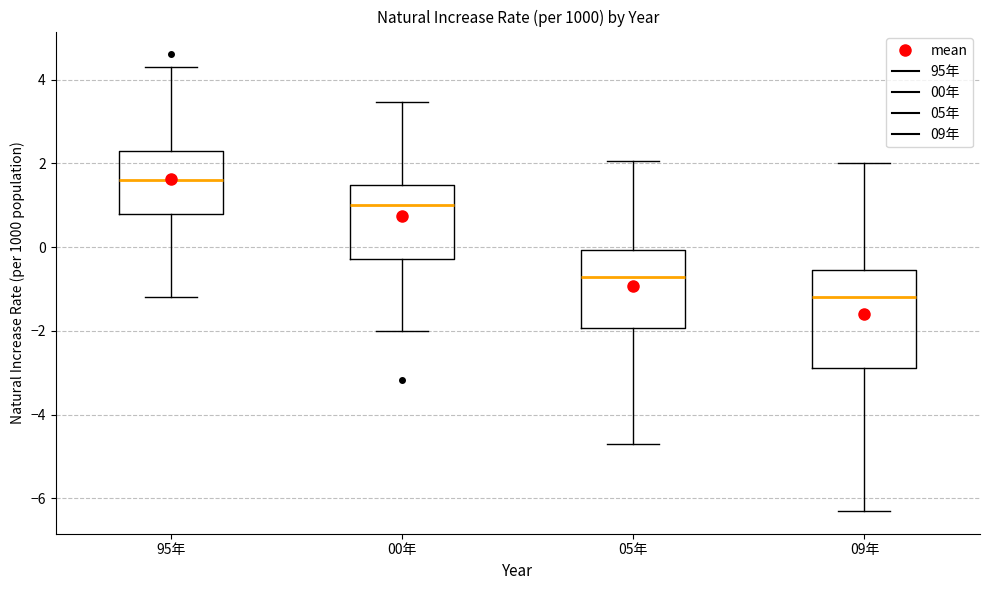

Reading left to right, transcribe this box plot: for each box, give where its median line is, the range the box spans, and where its two whiskers end, as read against the y-axis. The values are not printed on the chart, so give them approximately, as read against the axis.

95年: median 1.6, box 0.8 to 2.4, whiskers -1.2 to 4.4
00年: median 1.0, box -0.2 to 1.4, whiskers -2.0 to 3.4
05年: median -0.8, box -2.0 to 0.0, whiskers -4.6 to 2.0
09年: median -1.2, box -2.8 to -0.6, whiskers -6.2 to 2.0